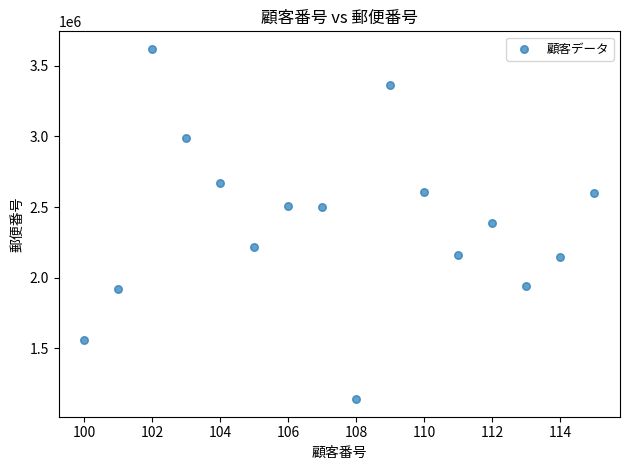

What is the range of Y values (max minus min)?

2480061